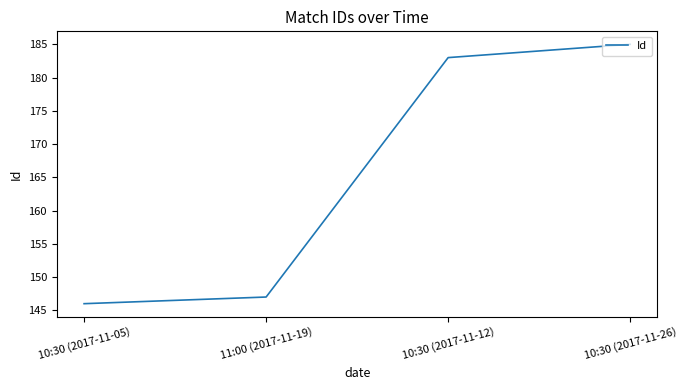

Reading left to right, what are all the values shown in this chart?

10:30 (2017-11-05)=146	11:00 (2017-11-19)=147	10:30 (2017-11-12)=183	10:30 (2017-11-26)=185